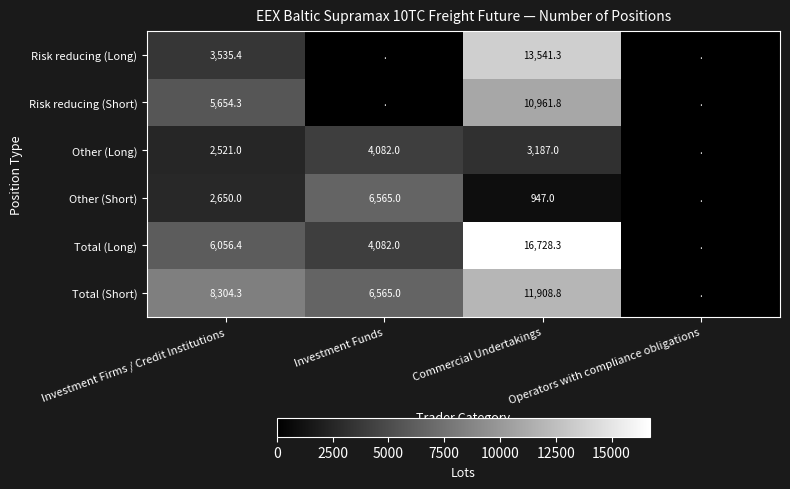

The Other (Short) series shows 2650.0 at Investment Firms / Credit Institutions. True or false?

True